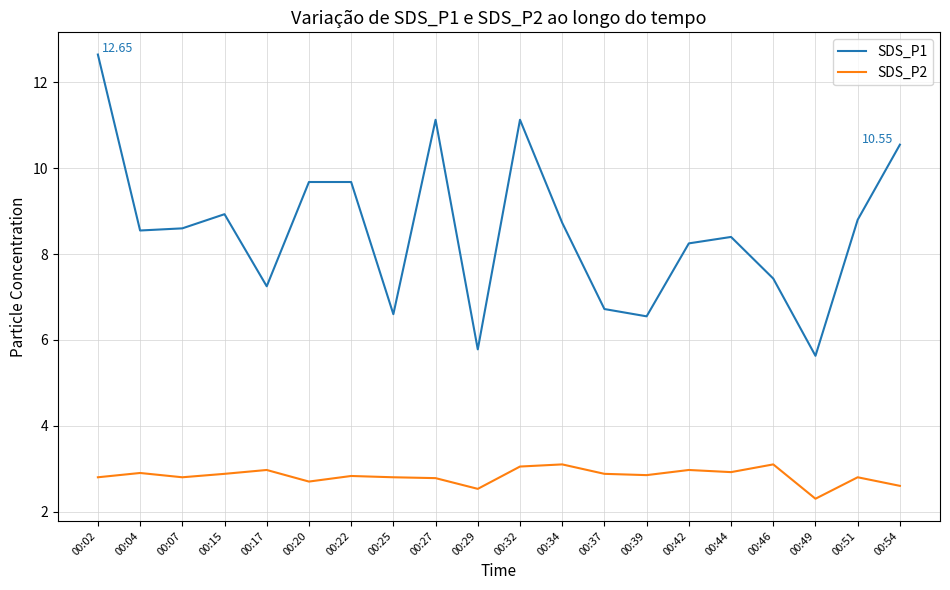

True or false: SDS_P2 and SDS_P1 cross at least once.

False